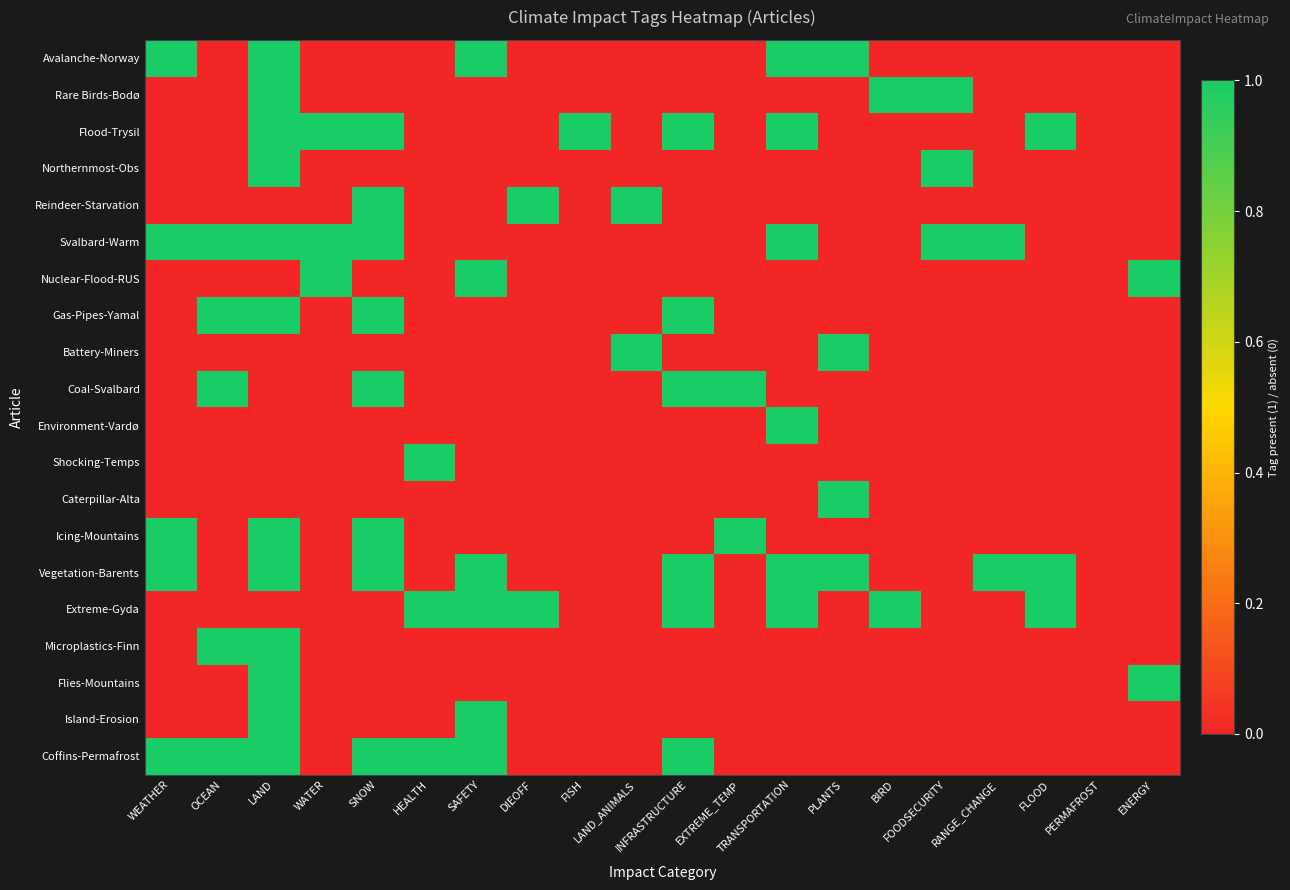

Rank the series at INFRASTRUCTURE from highest to lowest value.

Flood-Trysil, Gas-Pipes-Yamal, Coal-Svalbard, Vegetation-Barents, Extreme-Gyda, Coffins-Permafrost, Avalanche-Norway, Rare Birds-Bodø, Northernmost-Obs, Reindeer-Starvation, Svalbard-Warm, Nuclear-Flood-RUS, Battery-Miners, Environment-Vardø, Shocking-Temps, Caterpillar-Alta, Icing-Mountains, Microplastics-Finn, Flies-Mountains, Island-Erosion